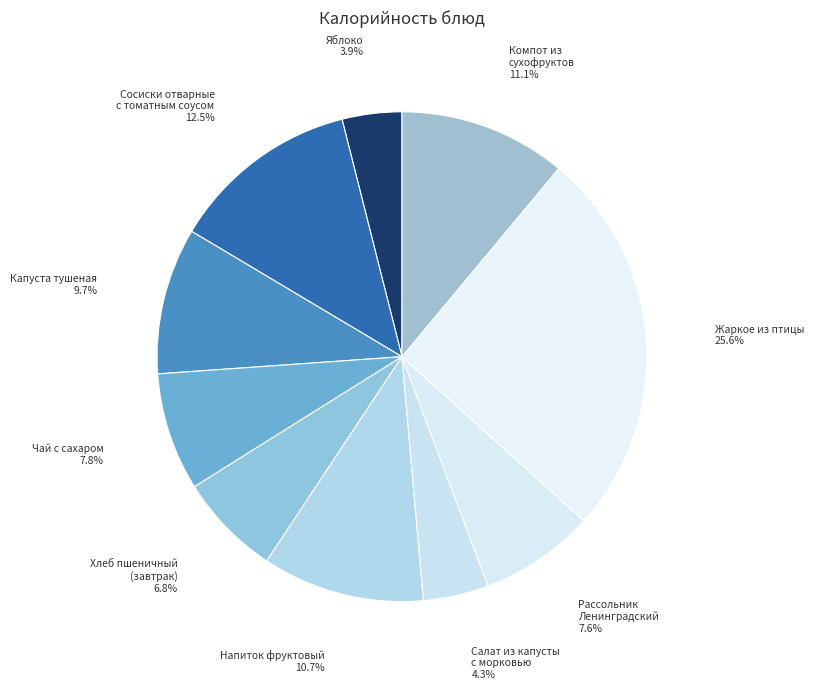

Which category has the smallest portion of the pie?

Яблоко